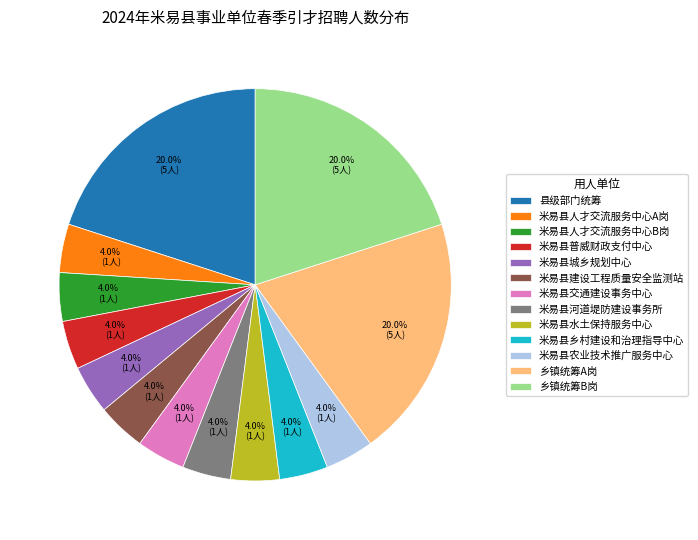

How many slices are in this pie chart?

13